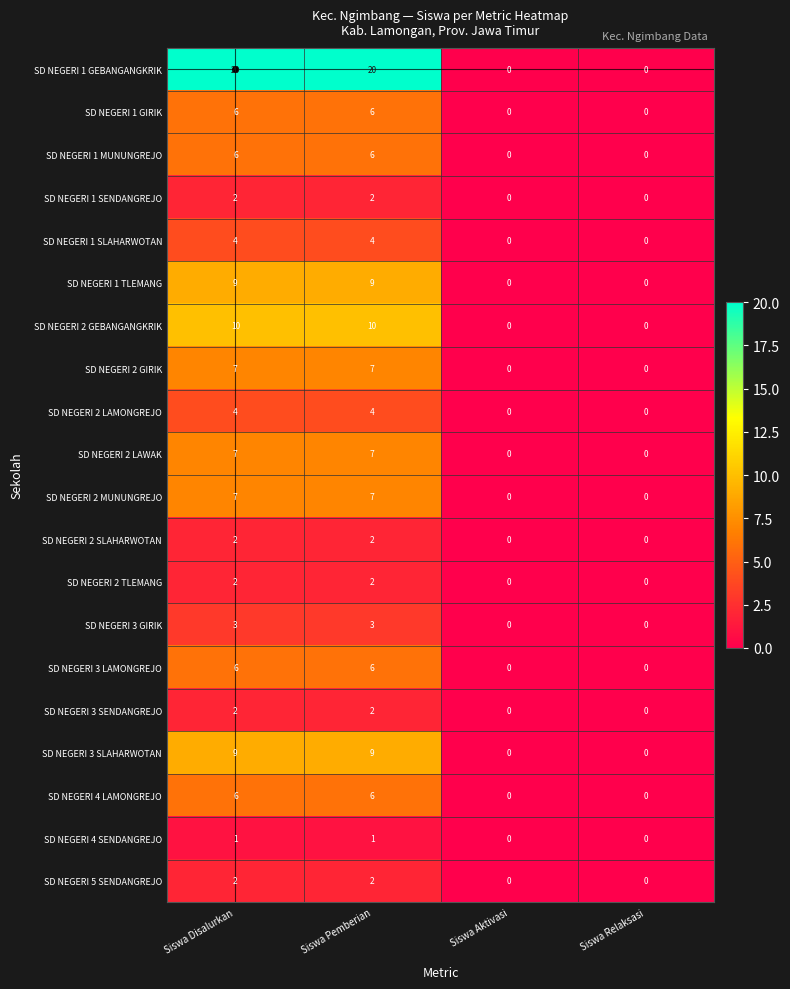

What is the difference between the highest and lowest values at Siswa Pemberian?

19